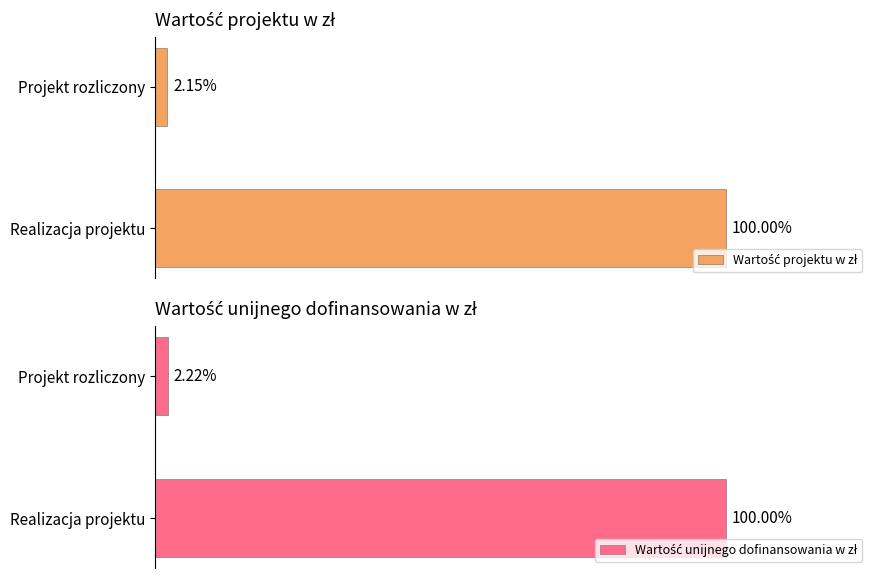

The value of Wartość unijnego dofinansowania w zł at Realizacja projektu is 7634450.5. True or false?

True